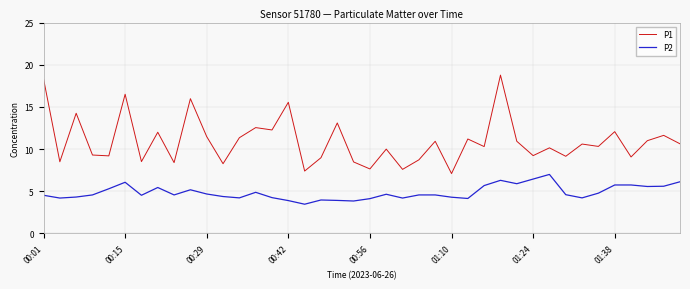

What is the difference between the maximum and minimum values in the P2 series?

3.5